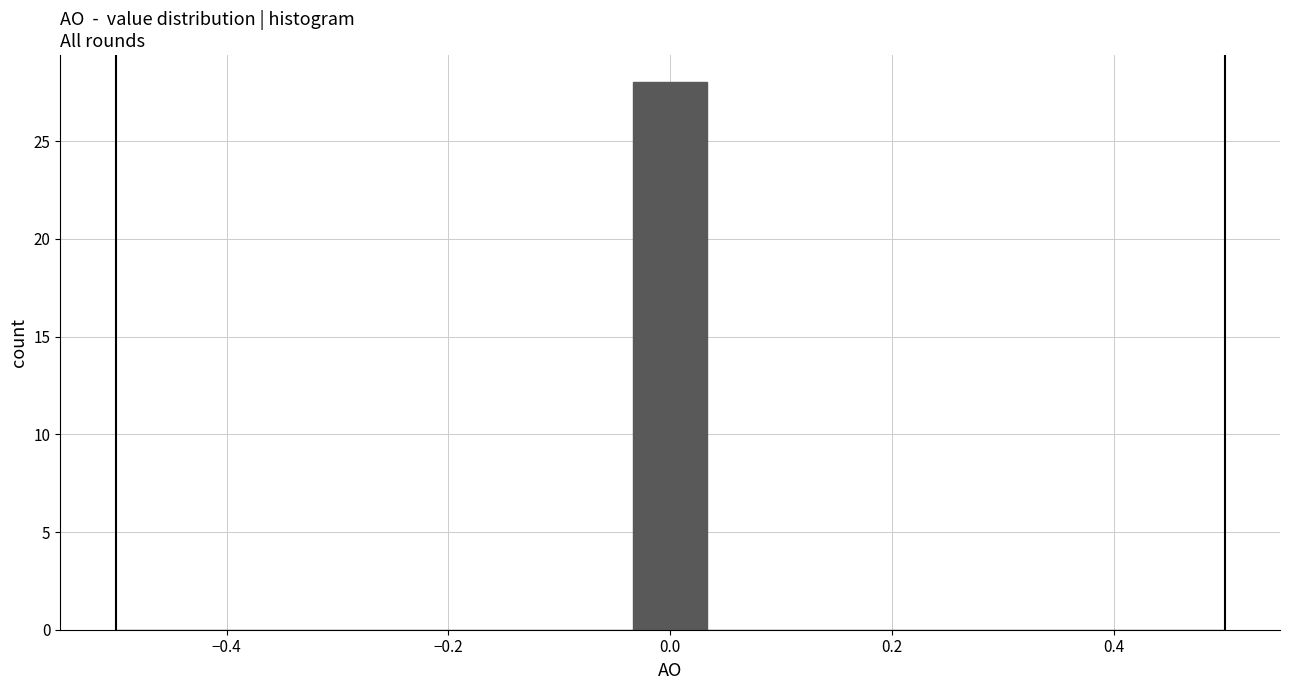

Read against the x-axis, roughly where is the centre of the tallest bar?

0.00